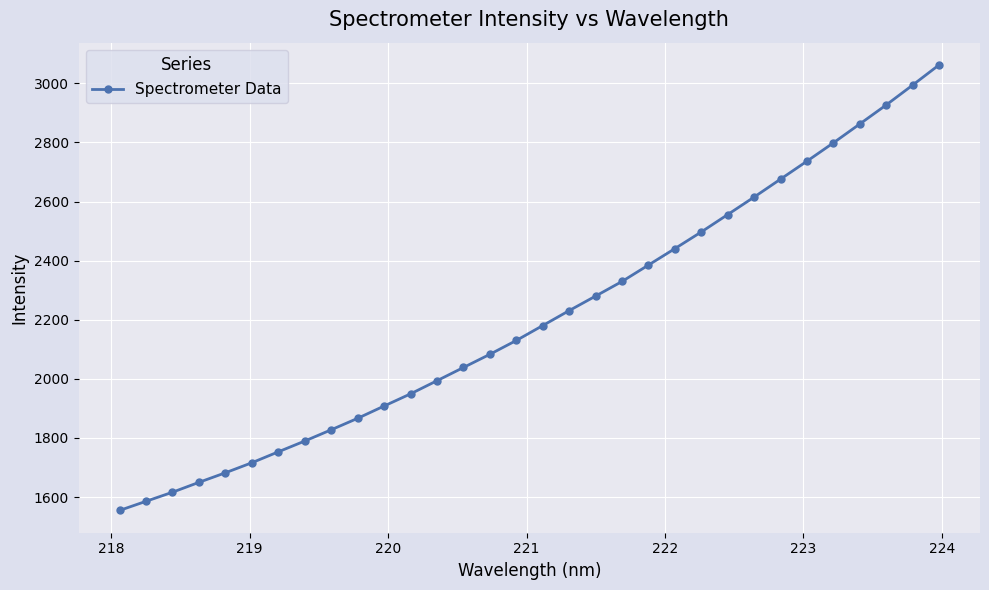

What is the sum of all values?

70715.2